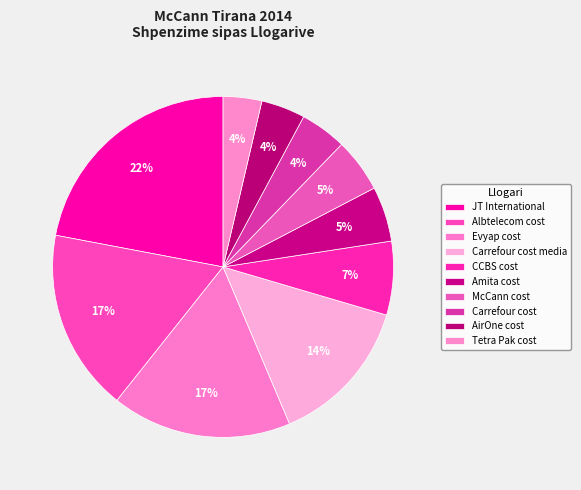

Does Albtelecom cost account for over 50% of the chart?

No